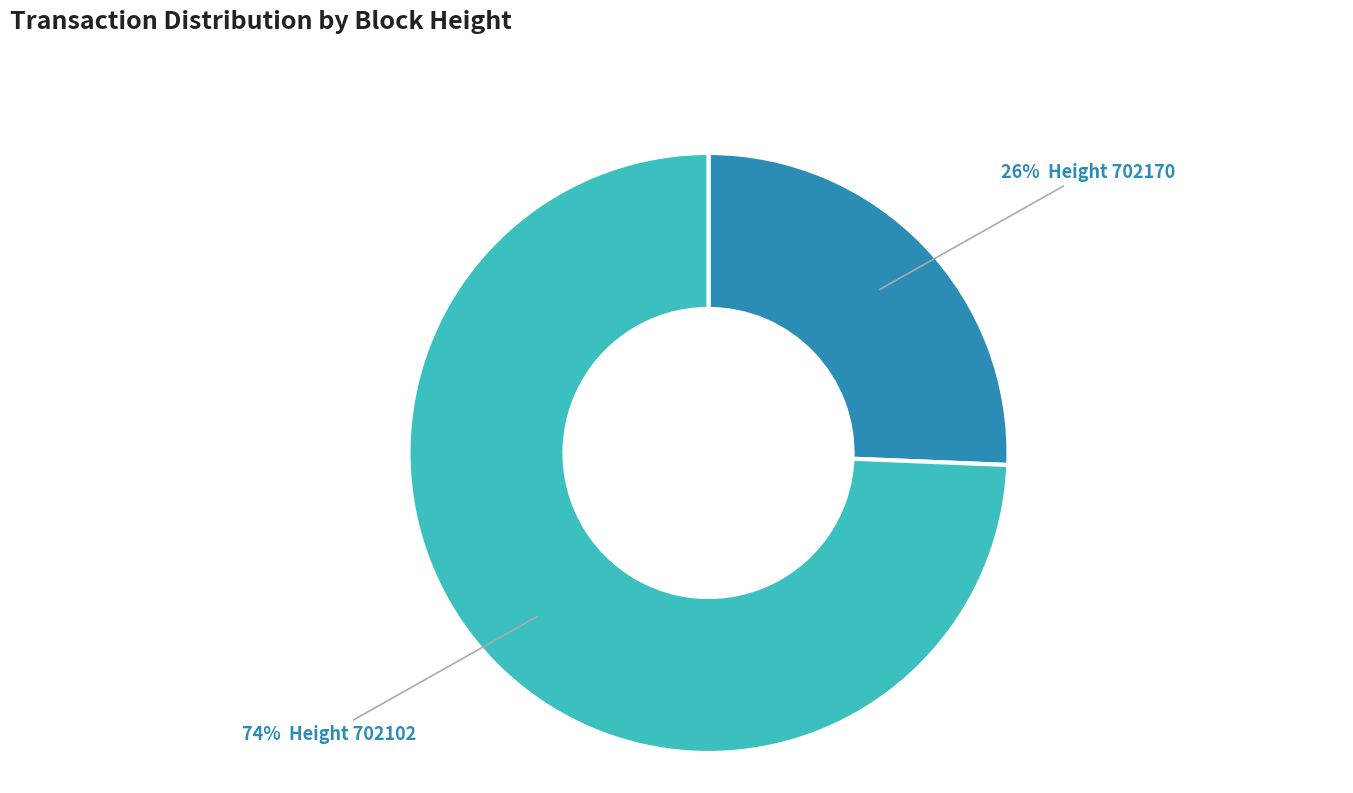

To the nearest percent, what is the average slice percentage?

50%